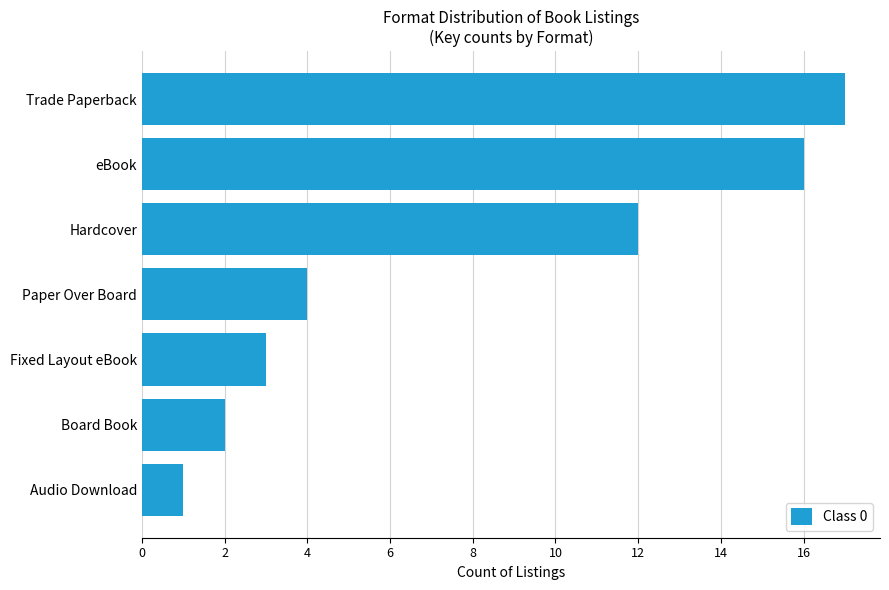

Reading bottom to top, list all the values displayed in this chart.

1	2	3	4	12	16	17